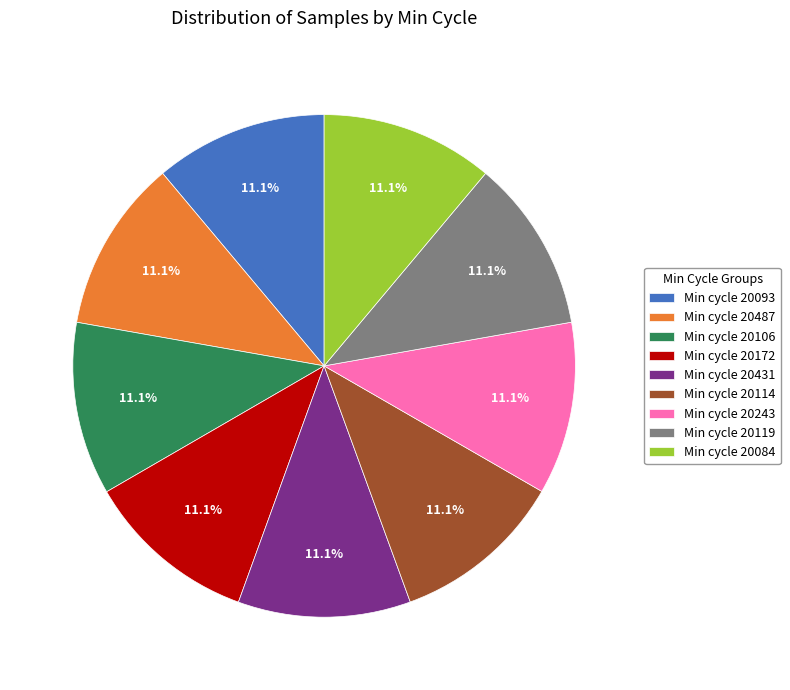

How many slices are in this pie chart?

9